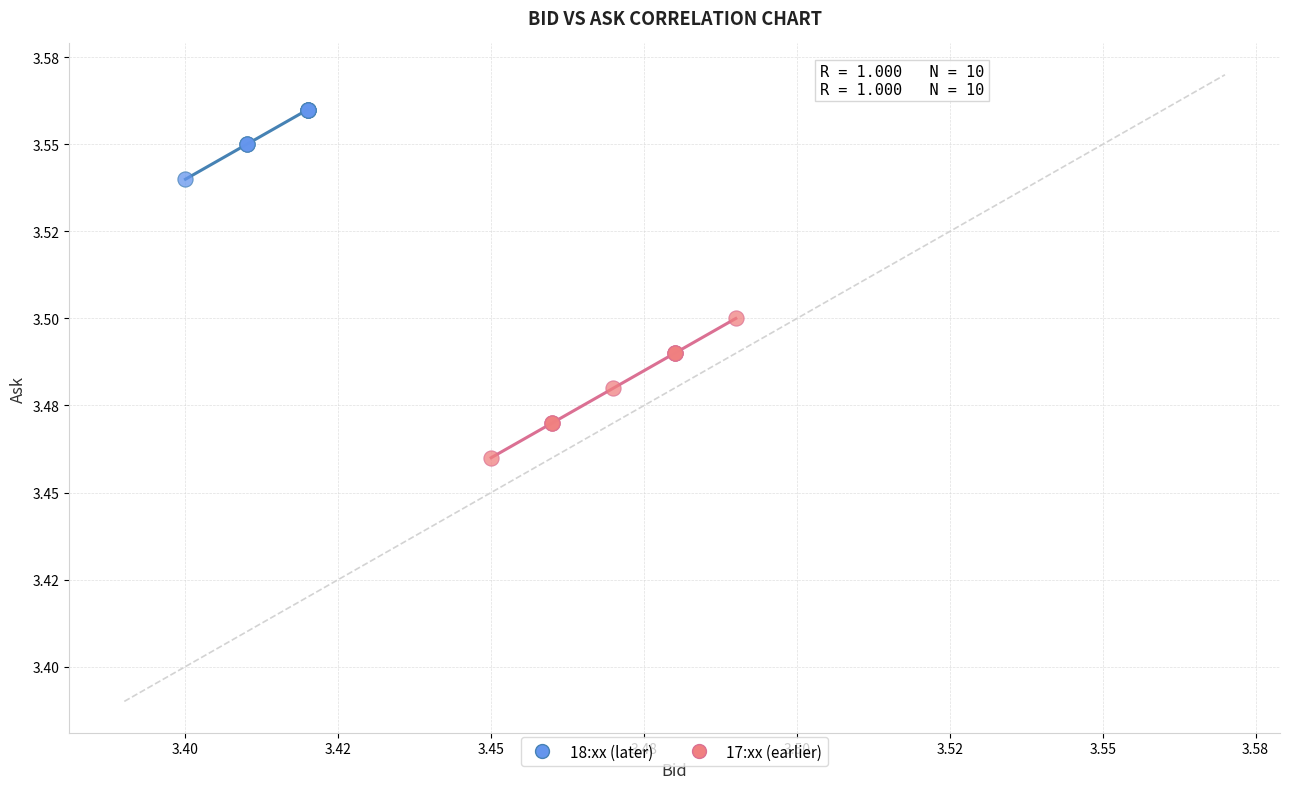

What are all the series names shown in the legend?

18:xx (later), 17:xx (earlier)